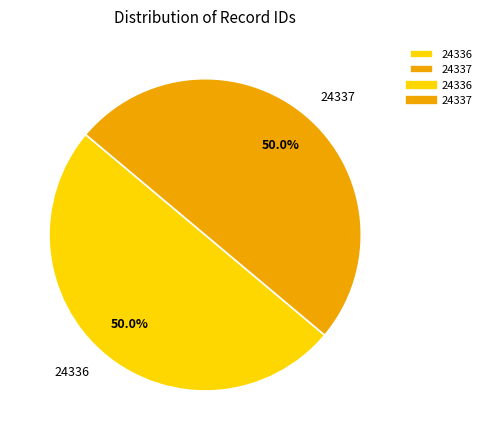

Approximately how many times larger is the value at 24337 compared to 24336?

1.0